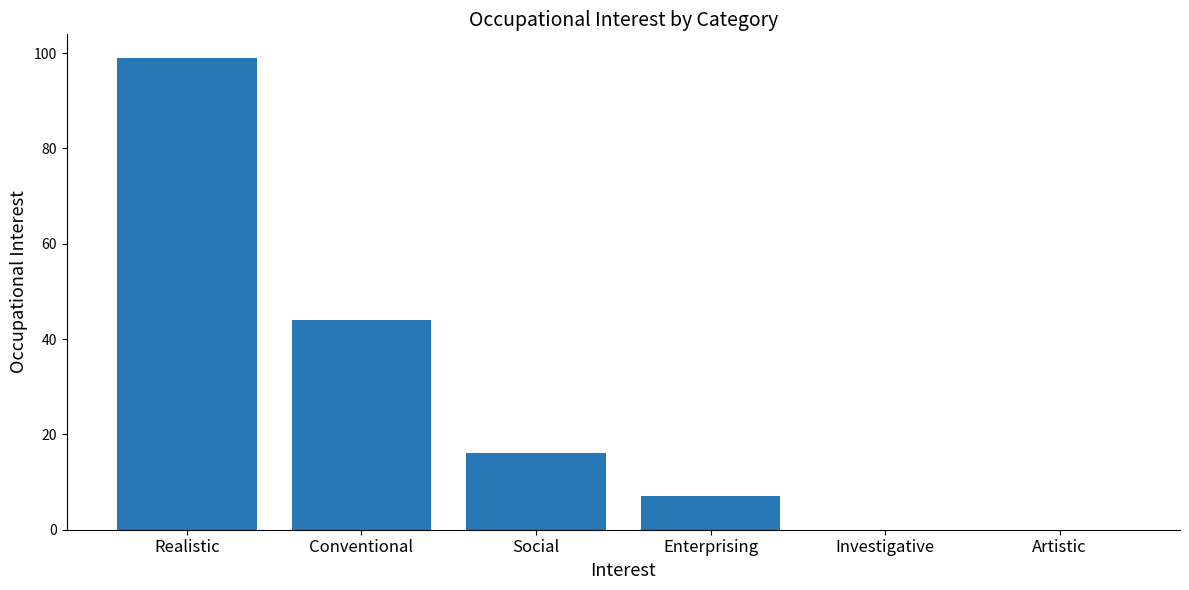

Which has a higher value, Conventional or Social?

Conventional